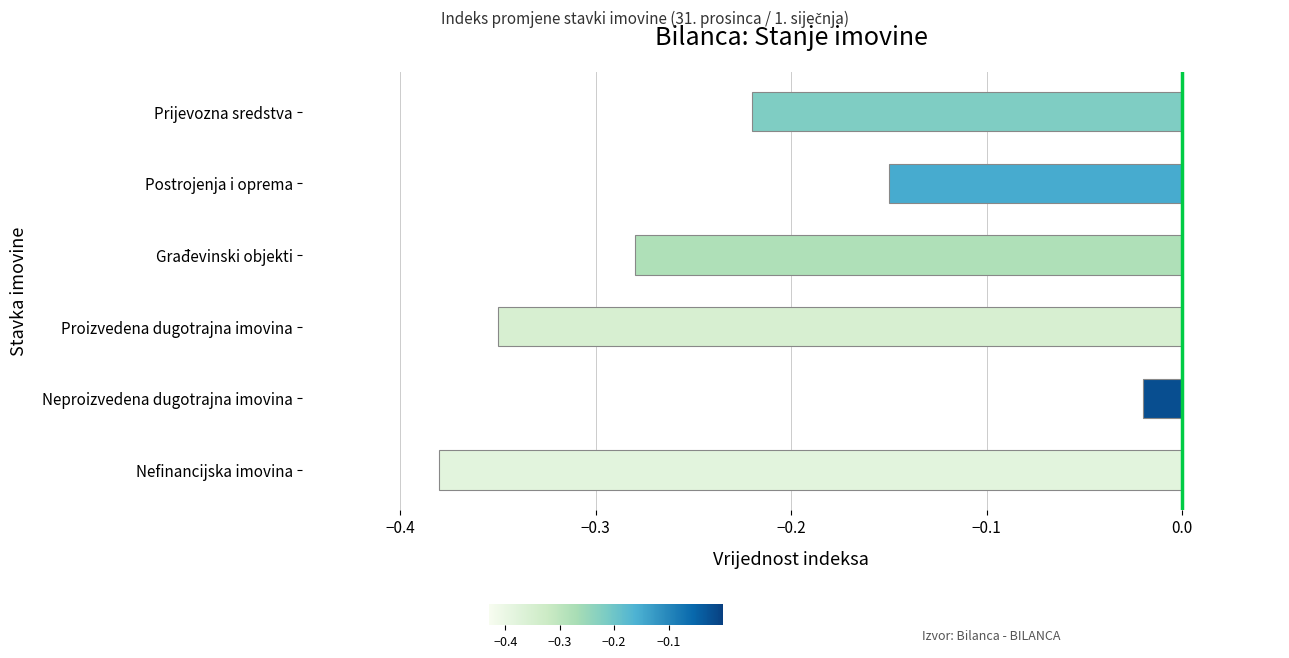

Which label corresponds to the smallest value in the chart?

Nefinancijska imovina